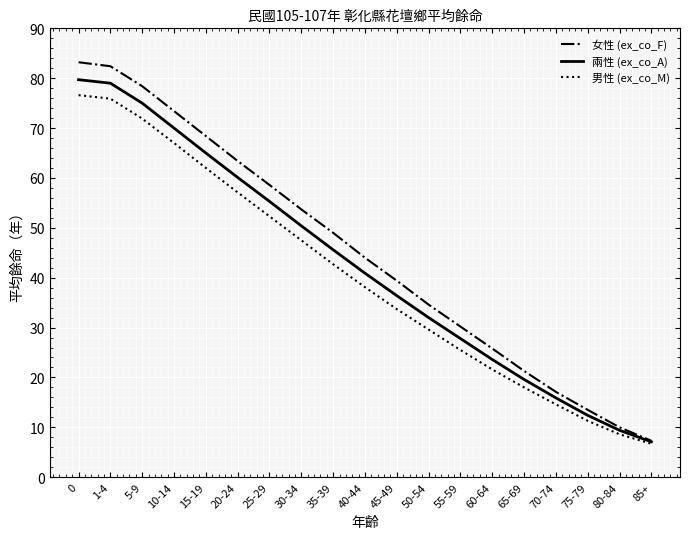

What position from the right is 1-4?

18